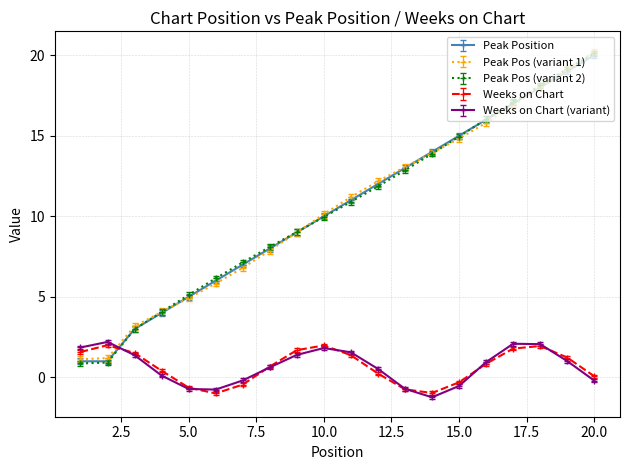

How many interior local valleys does the Weeks on Chart series have?

2